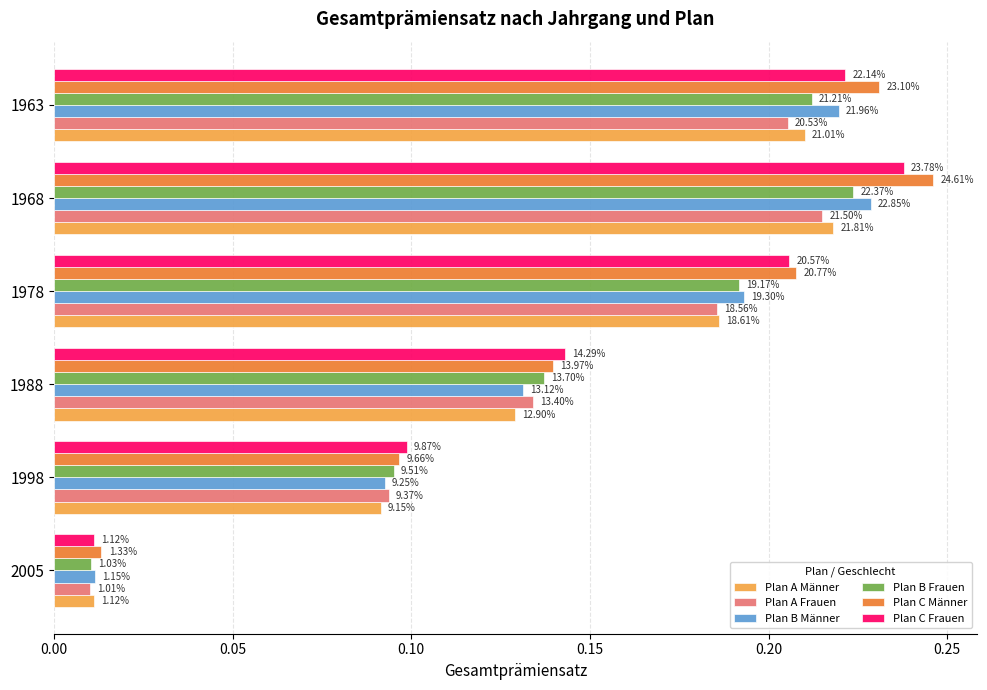

What are all the series names shown in the legend?

Plan A Männer, Plan A Frauen, Plan B Männer, Plan B Frauen, Plan C Männer, Plan C Frauen